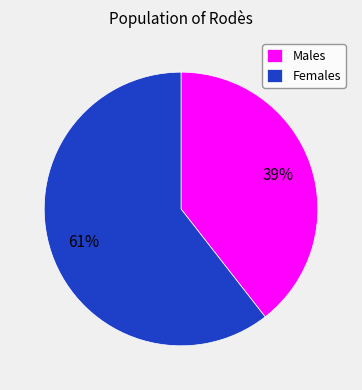

To the nearest percent, what portion does Males represent?

39%